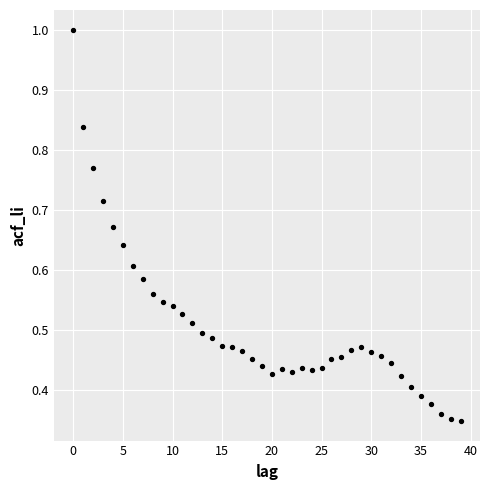

How many points are shown in the scatter plot?

40